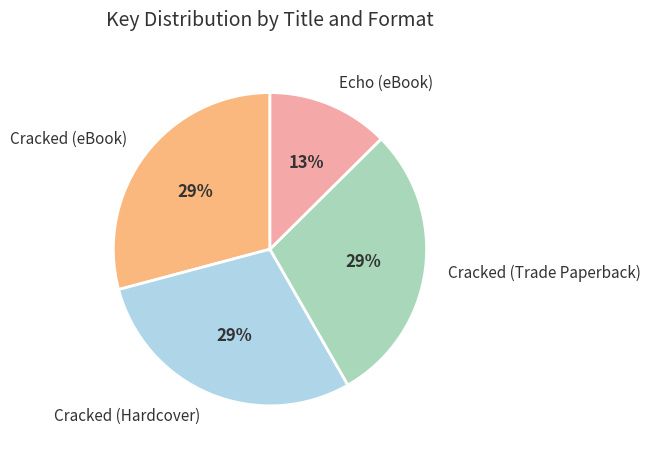

To the nearest percent, what portion does Cracked (Trade Paperback) represent?

29%